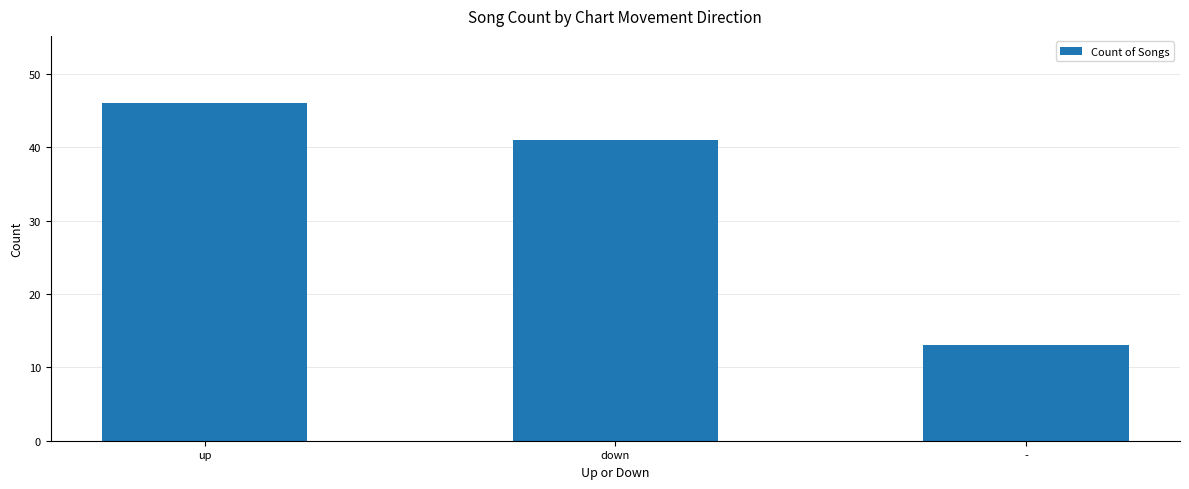

What is the difference between the values at down and -?

28